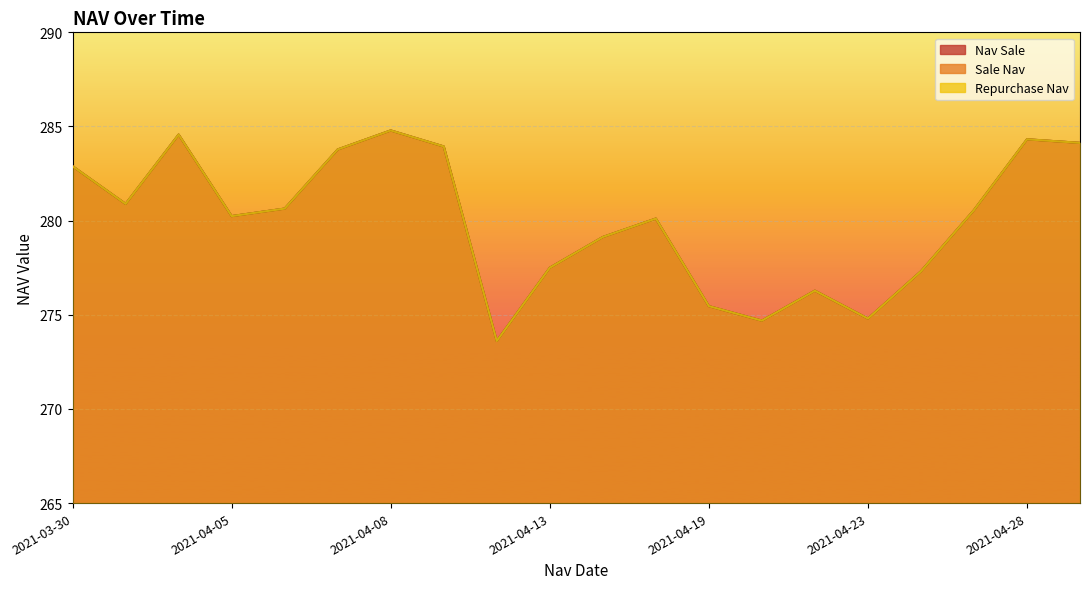

True or false: Repurchase Nav and Sale Nav intersect in this chart.

False